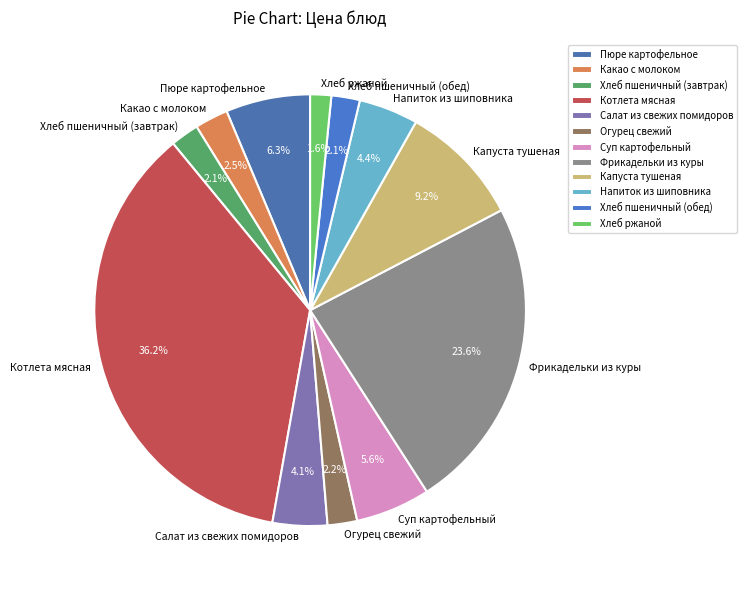

To the nearest percent, what is the combined percentage of Напиток из шиповника and Котлета мясная?

41%